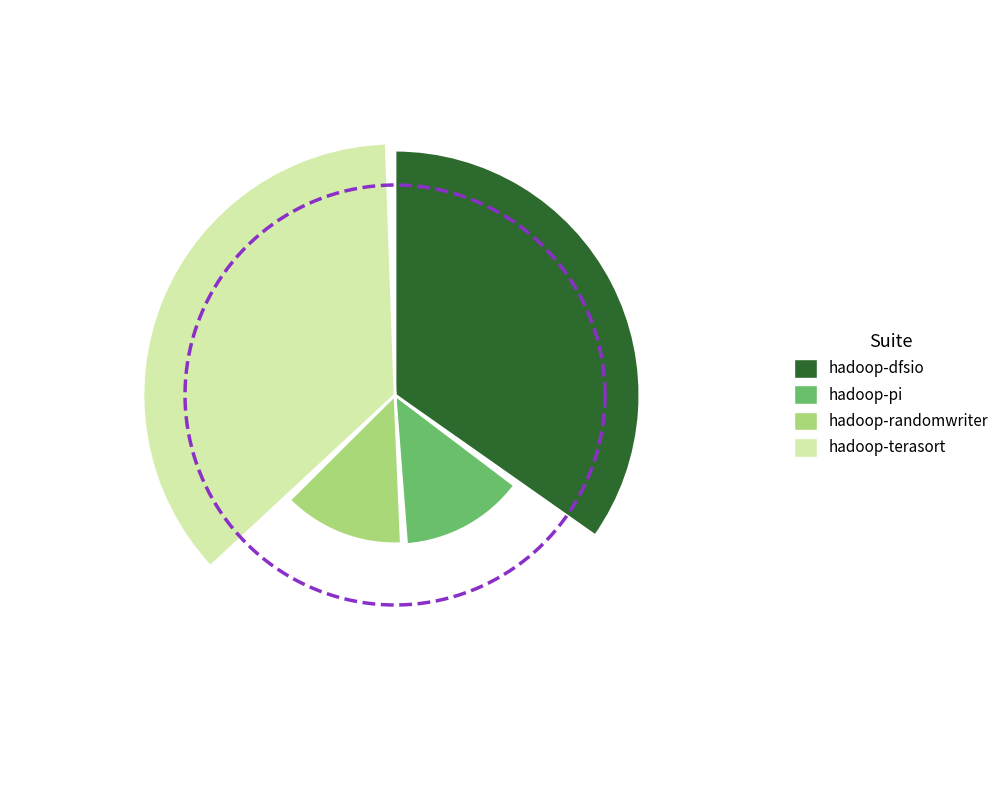

Do hadoop-dfsio and hadoop-randomwriter together represent more than half of the pie?

No